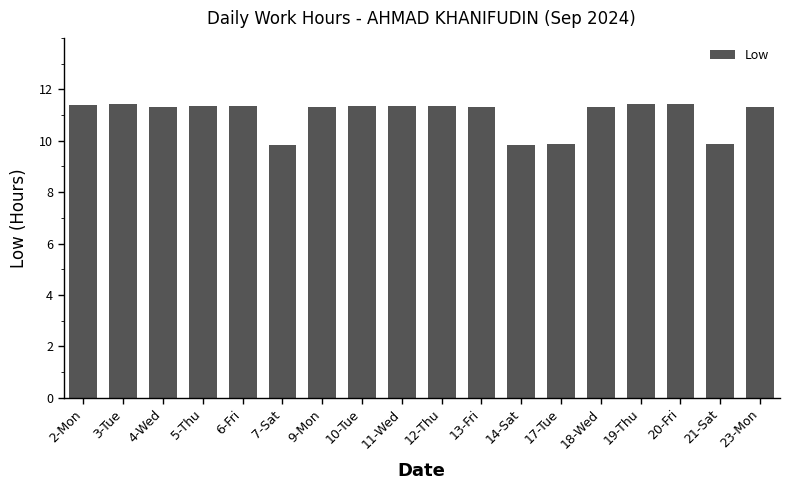

Does the chart contain any negative values?

No